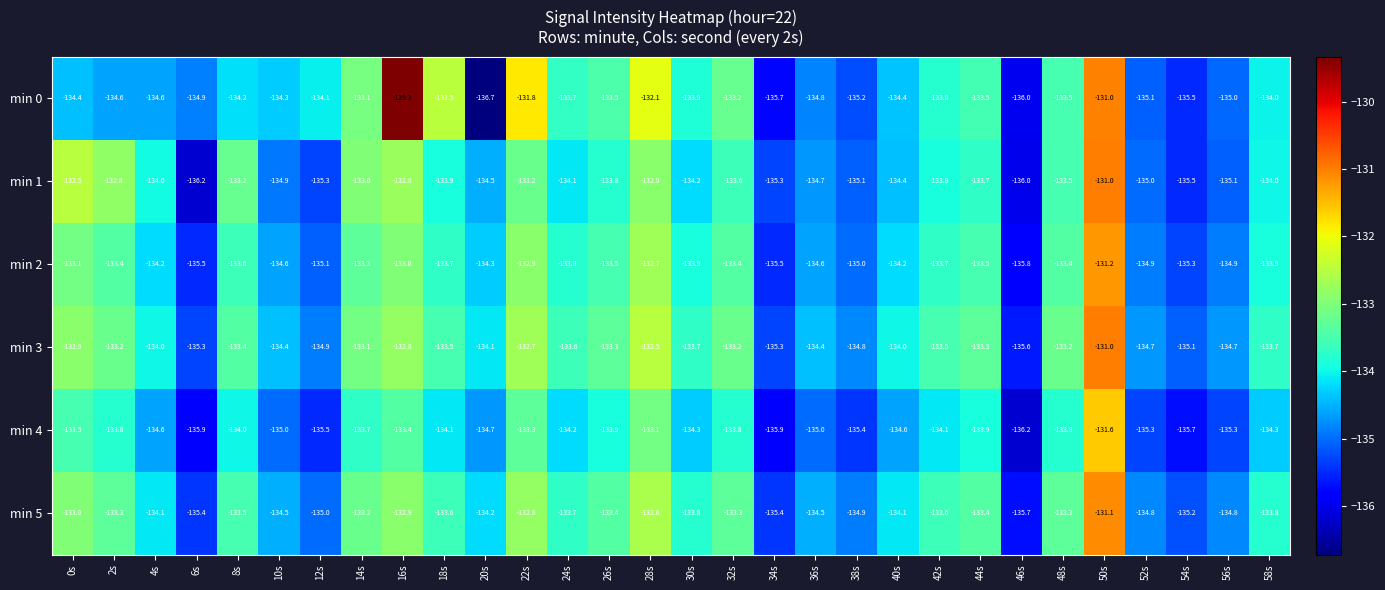

What is the approximate value of min 0 at 58s?

-134.0